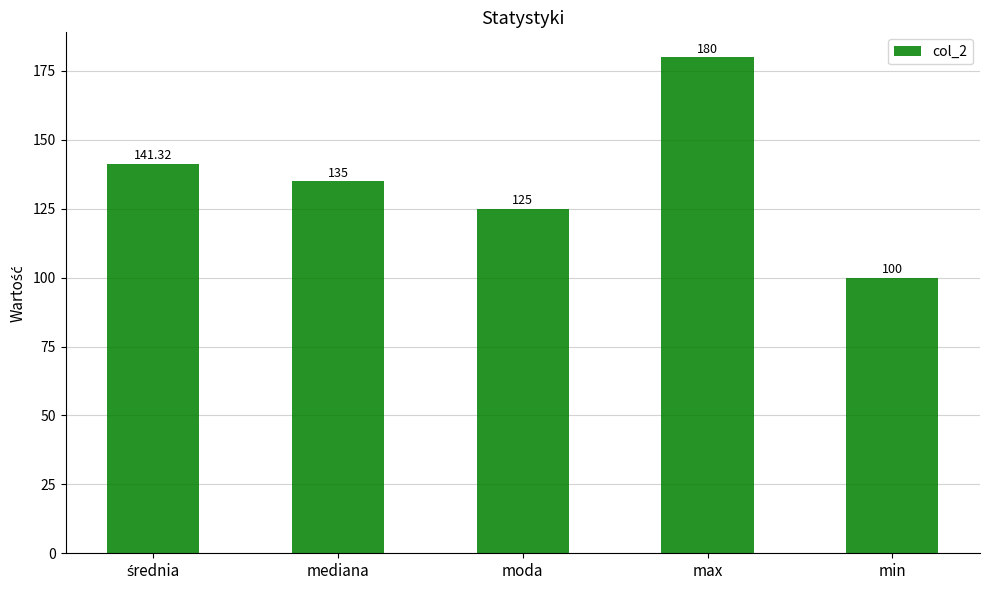

What position from the right is min?

1